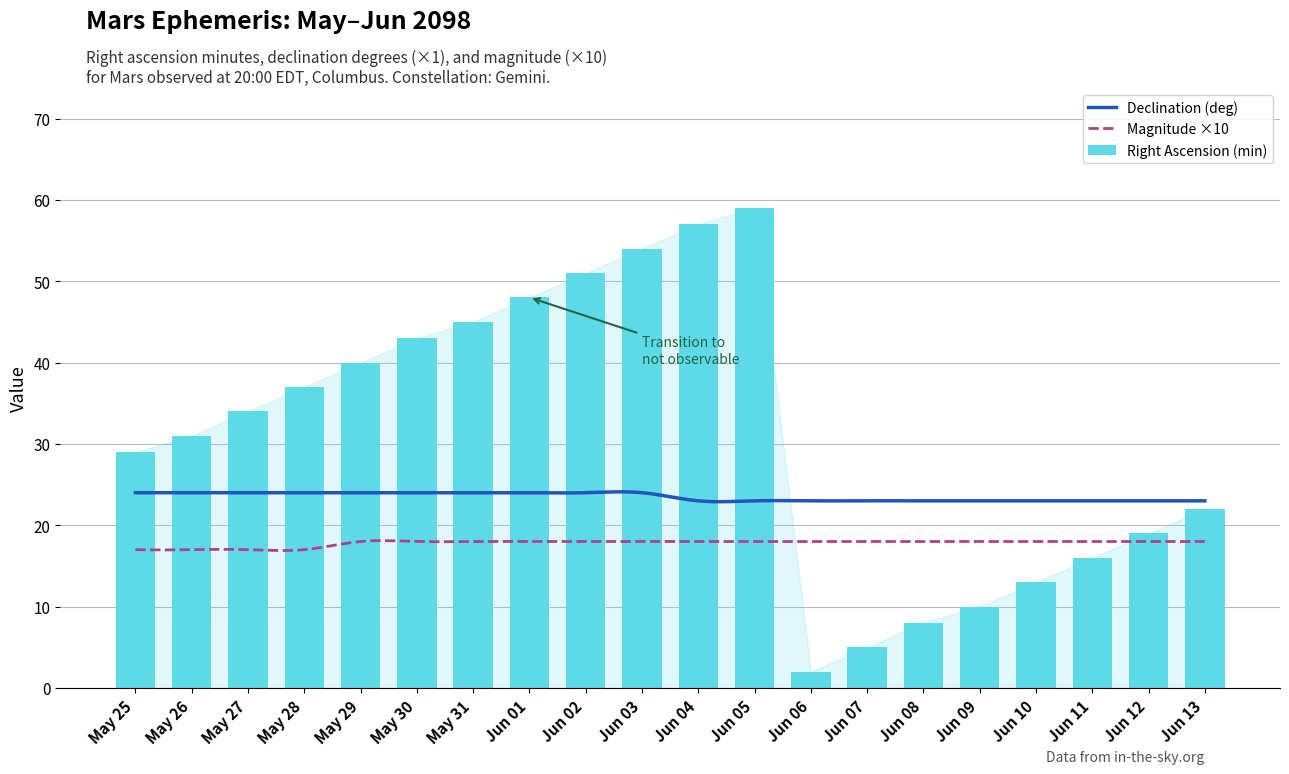

Which series has the largest total across all categories?

Right Ascension (min)